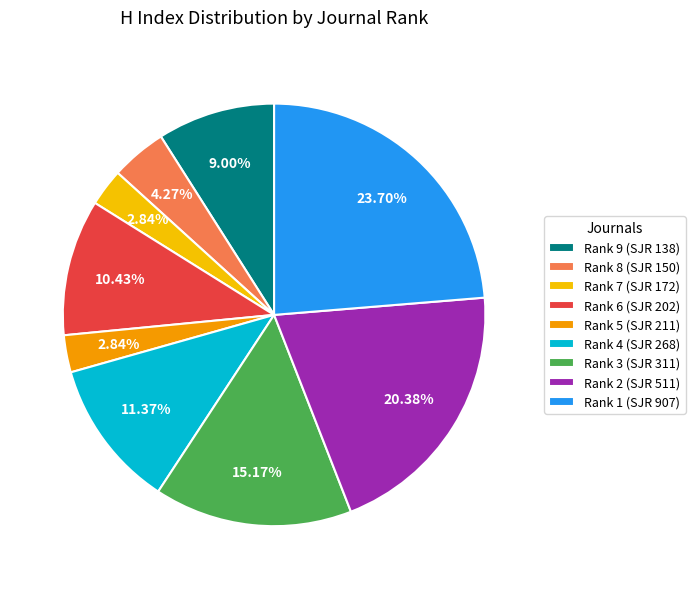

What percentage is the Rank 8 (SJR 150) slice, to the nearest percent?

4%